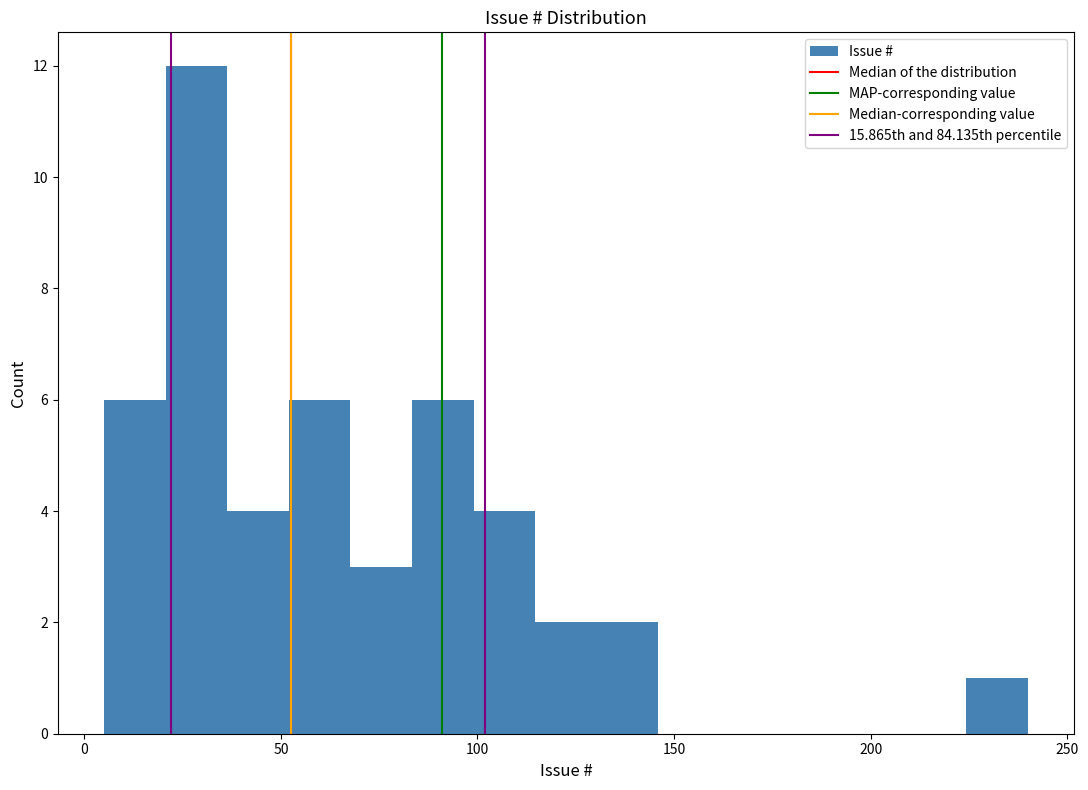

Read against the x-axis, roughly where is the centre of the tallest bar?

30